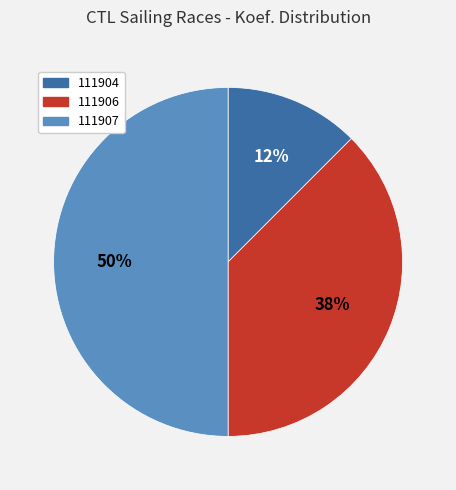

The 111907 slice represents 50% of the pie. True or false?

True